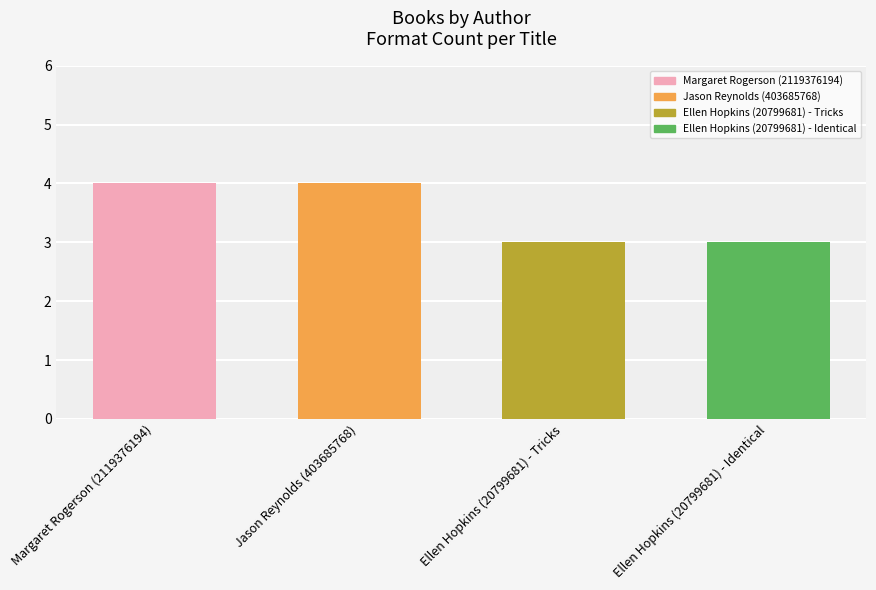

Are the bars horizontal?

No